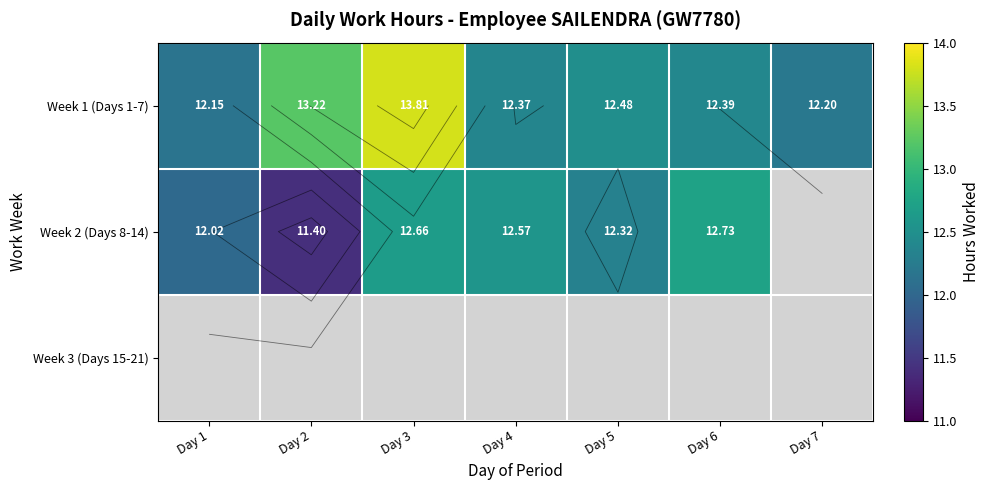

What is the difference between the maximum and minimum values in the Week 1 (Days 1-7) series?

1.7